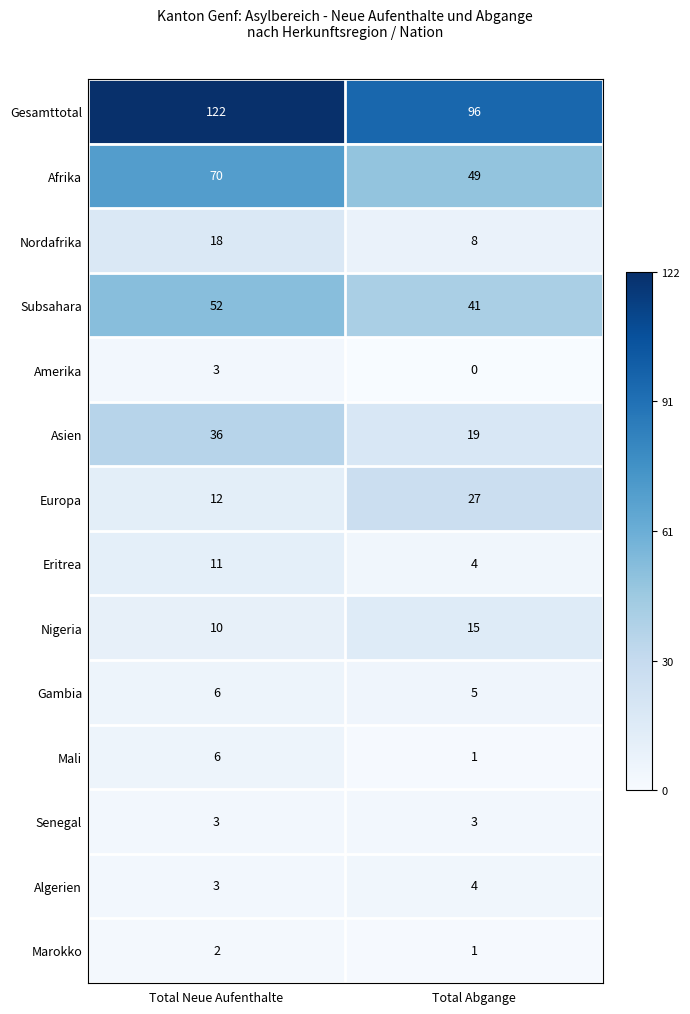

List the labels in order of Nordafrika value, smallest first.

Total Abgange, Total Neue Aufenthalte